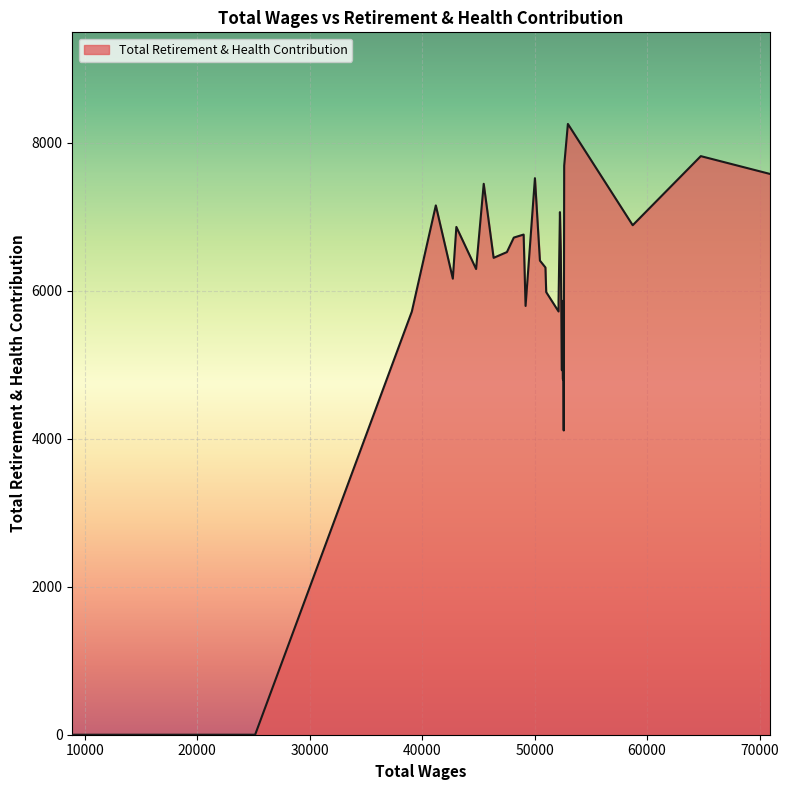

True or false: the data has more than 0 interior local peaks.

True